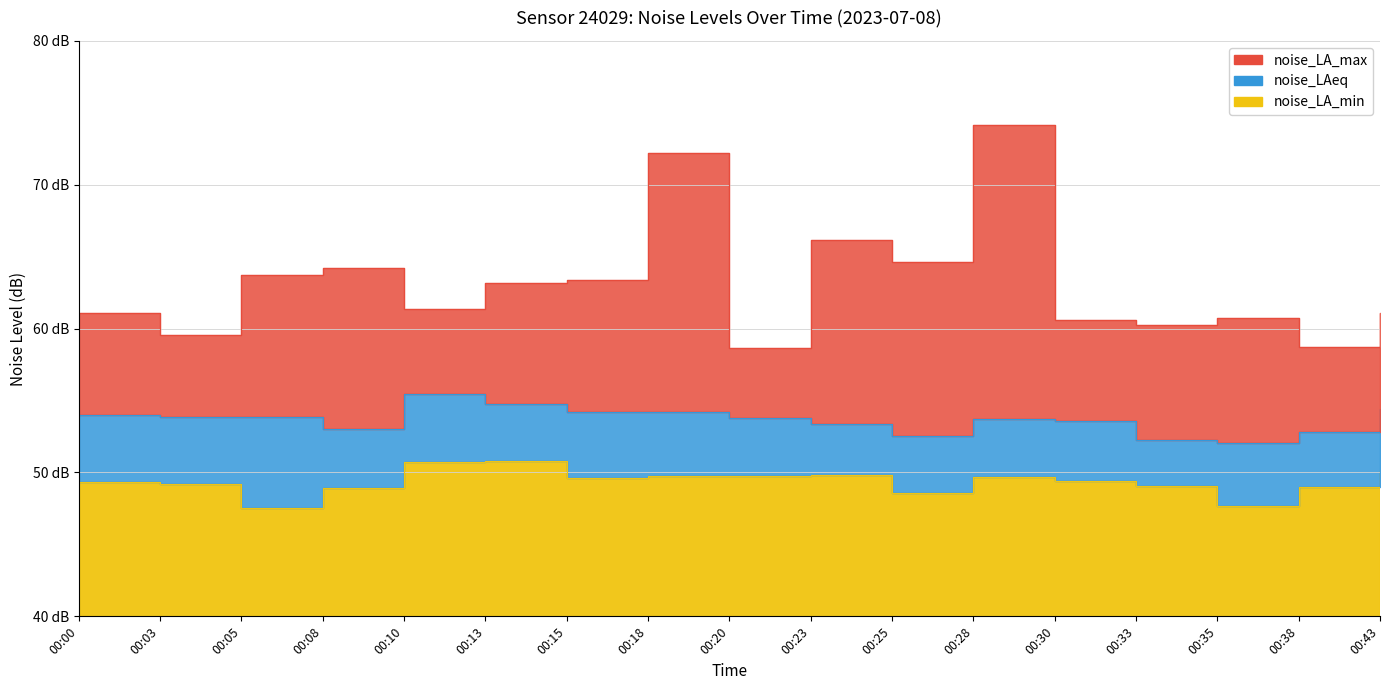

How many lines are shown in the chart?

3